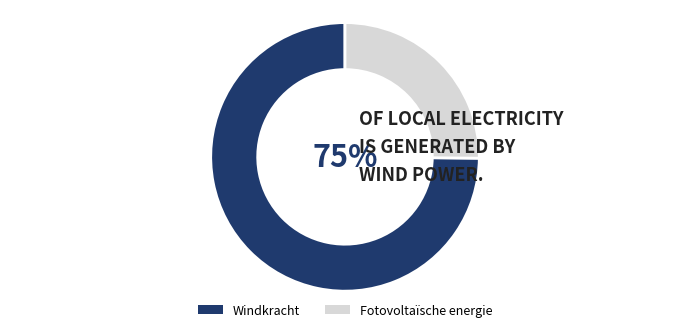

Rank the categories by value from highest to lowest.

Windkracht, Fotovoltaïsche energie